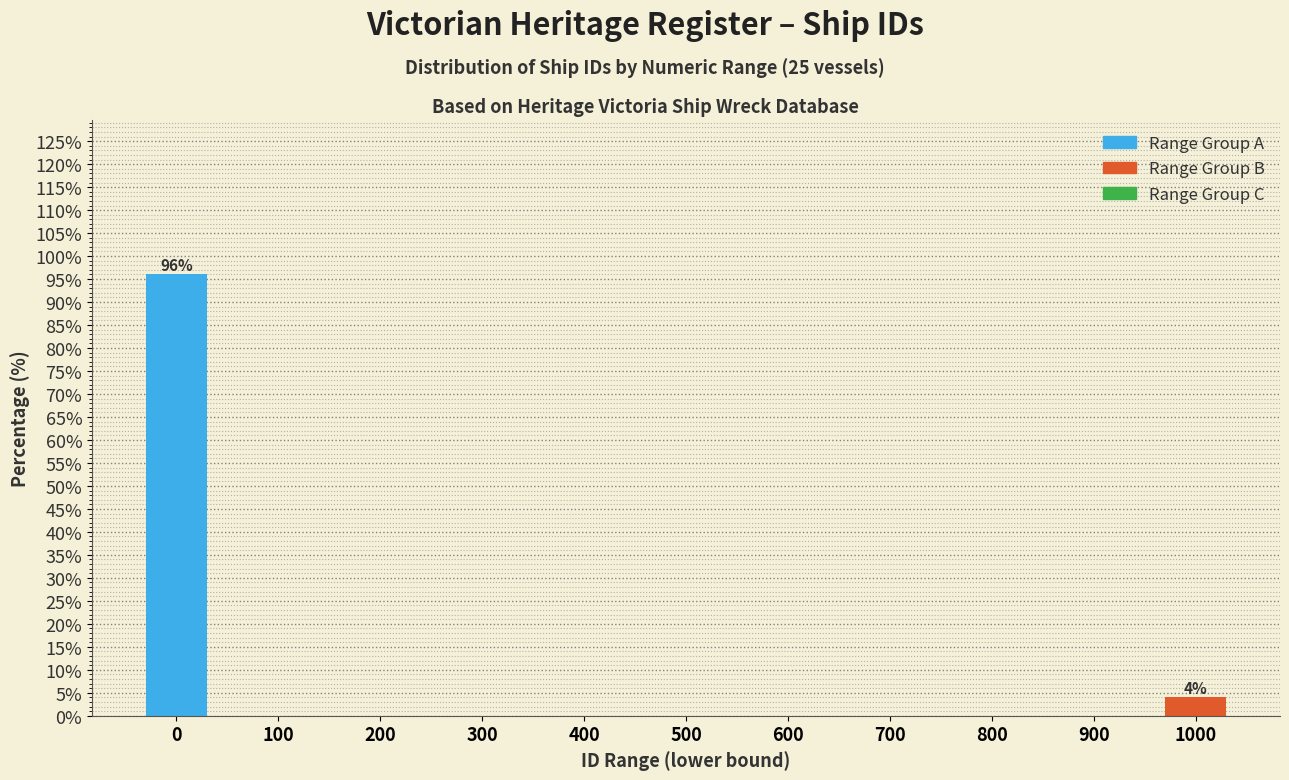

Reading left to right, transcribe all the data shown in this chart.

0=96	100=0	200=0	300=0	400=0	500=0	600=0	700=0	800=0	900=0	1000=4